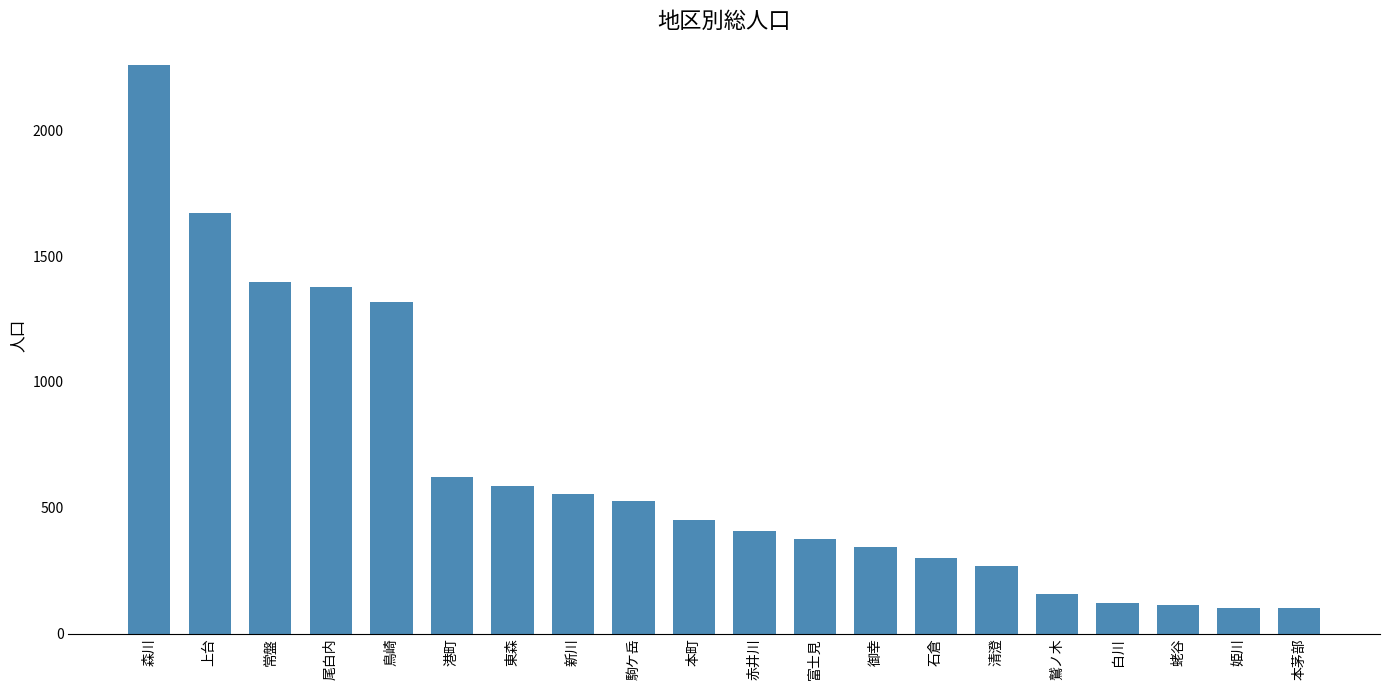

Between 鳥崎 and 清澄, which is larger?

鳥崎